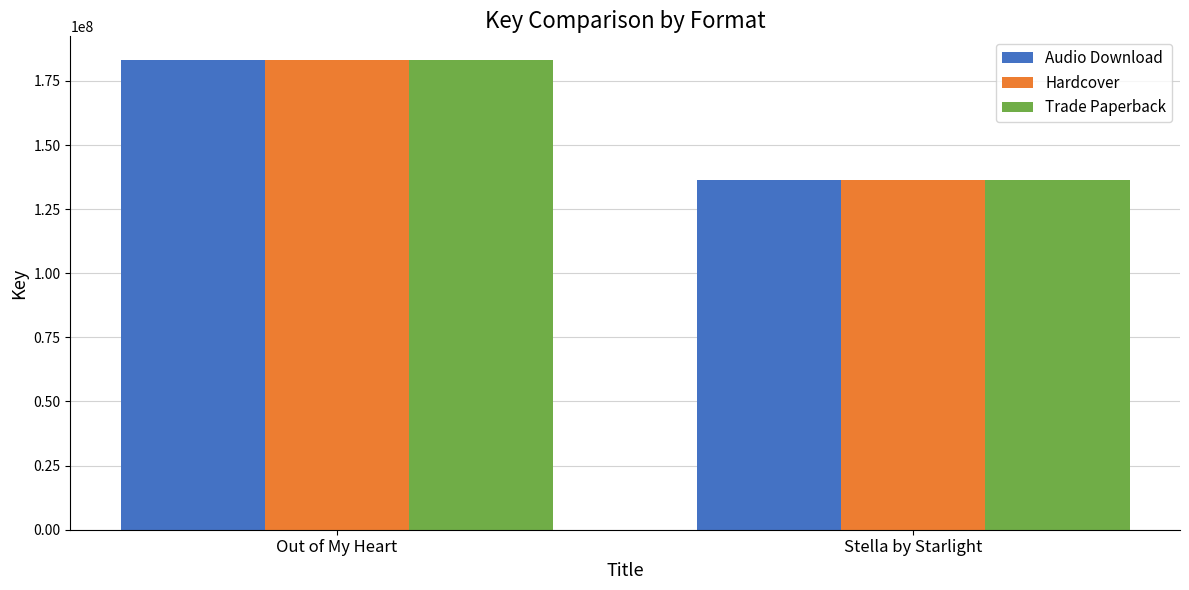

What is the difference between the maximum and minimum values in the Hardcover series?

46892544